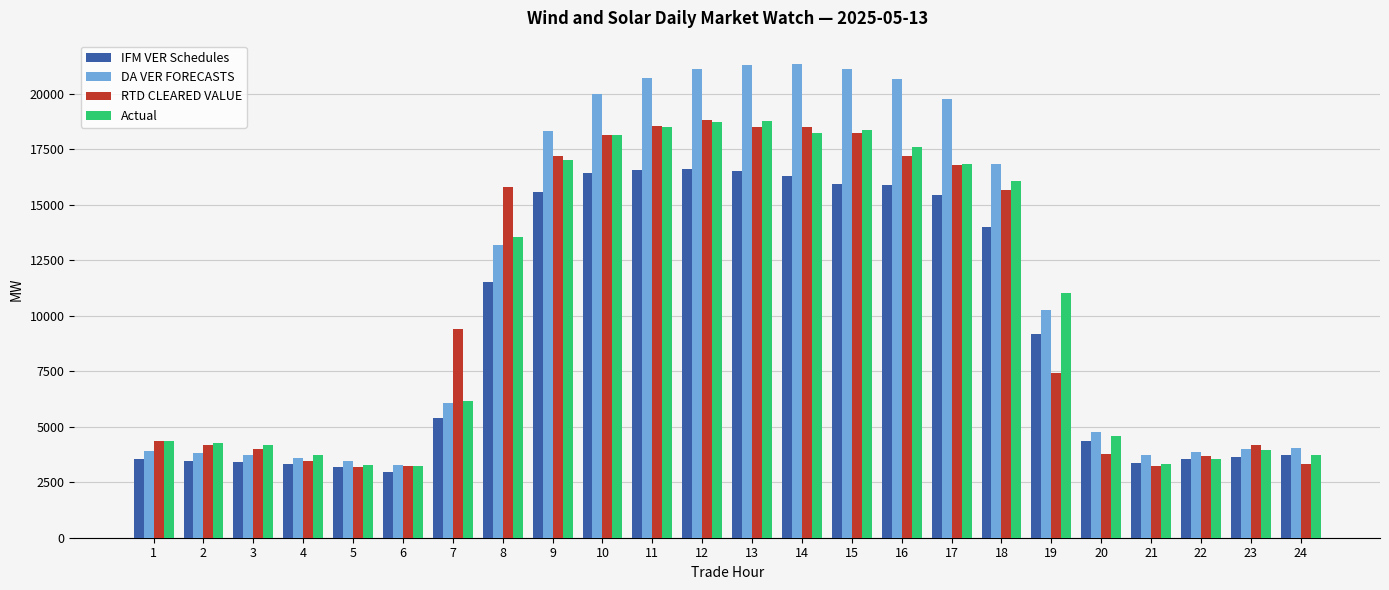

What is the minimum value for RTD CLEARED VALUE?

3202.1